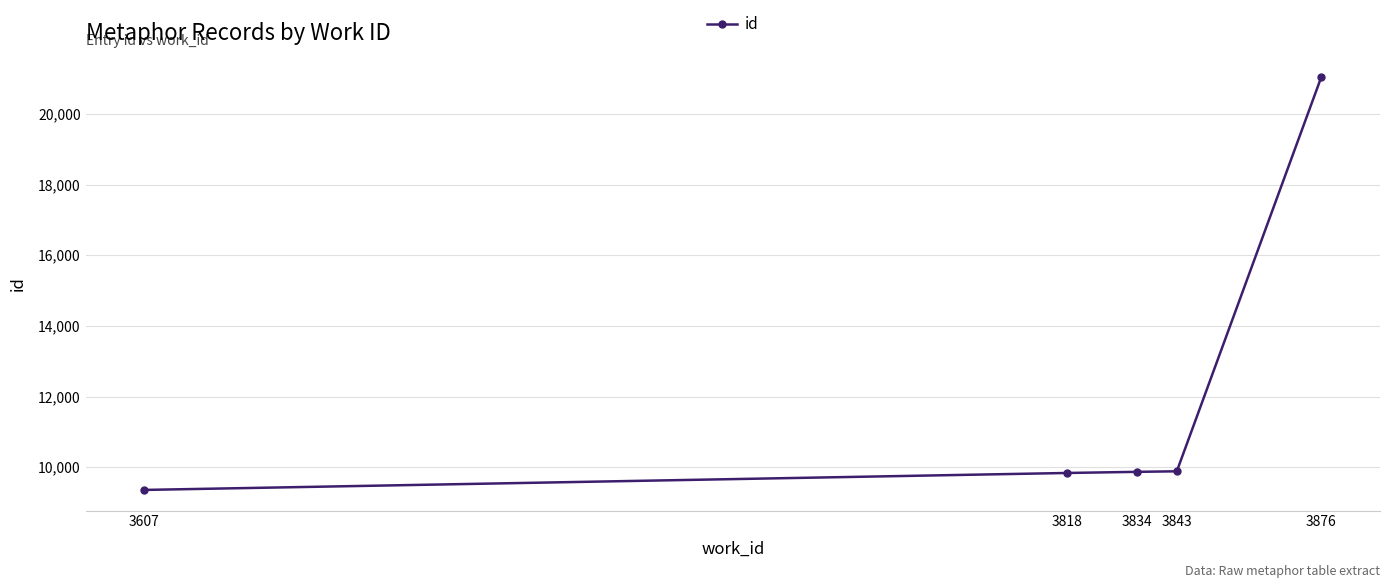

What is the value of the 2nd point from the left?

9836